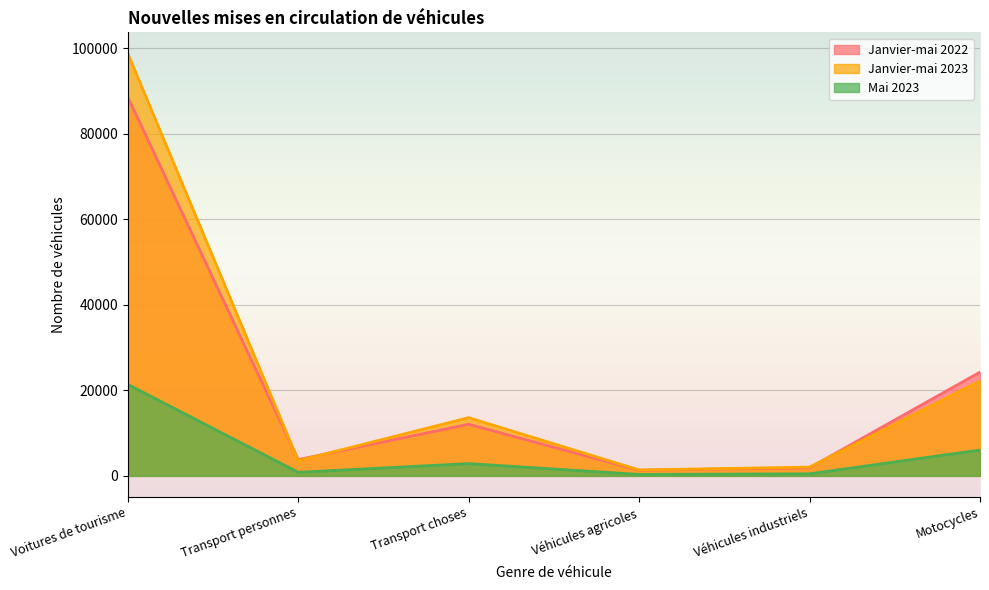

At which label is Janvier-mai 2022 closest to 44953?

Motocycles